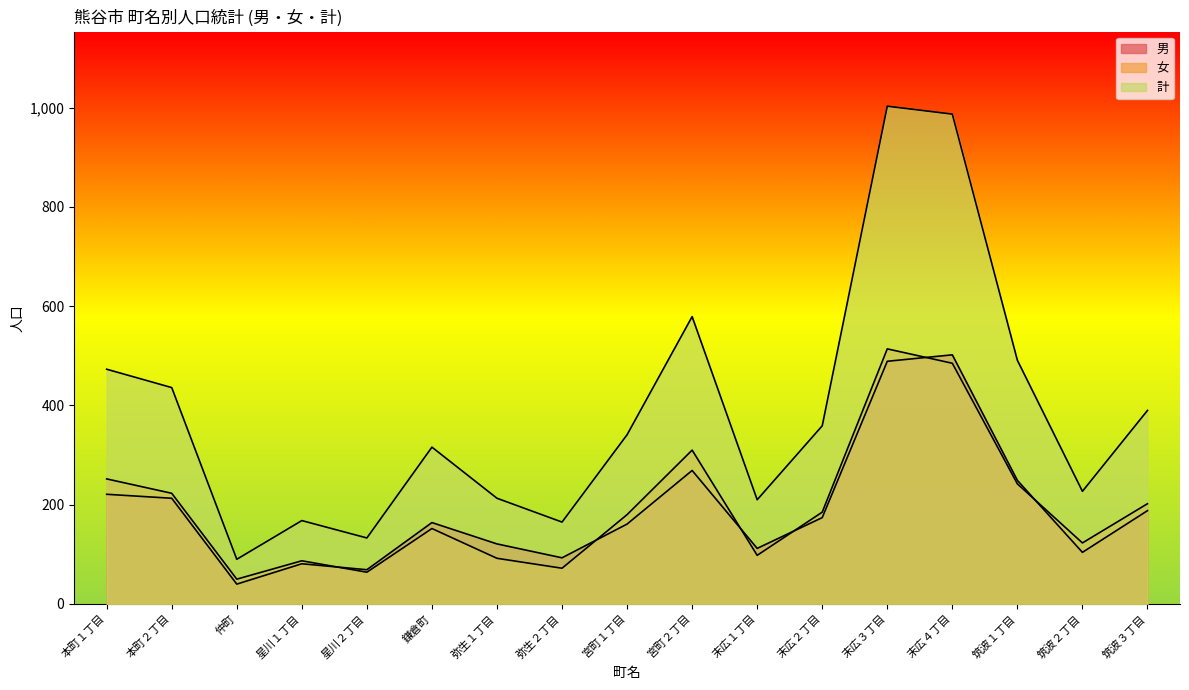

The value of 計 at 筑波１丁目 is 491. True or false?

True